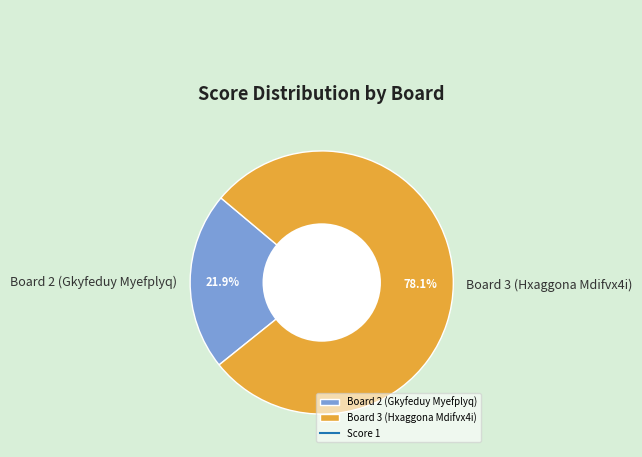

Which slice is the smallest?

Board 2 (Gkyfeduy Myefplyq)